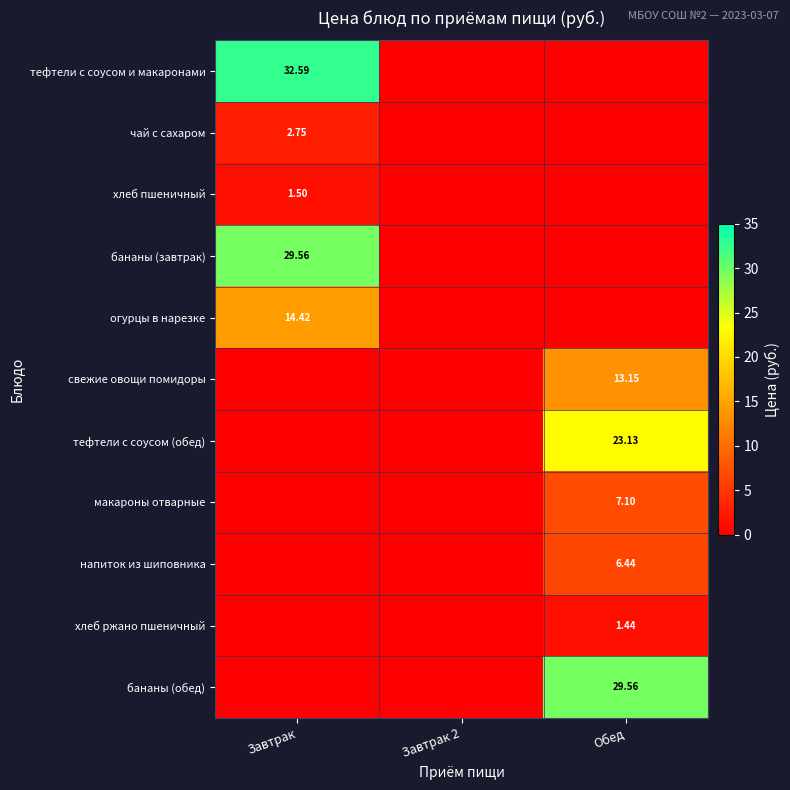

What is the difference between the макароны отварные values at Завтрак 2 and Обед?

7.1